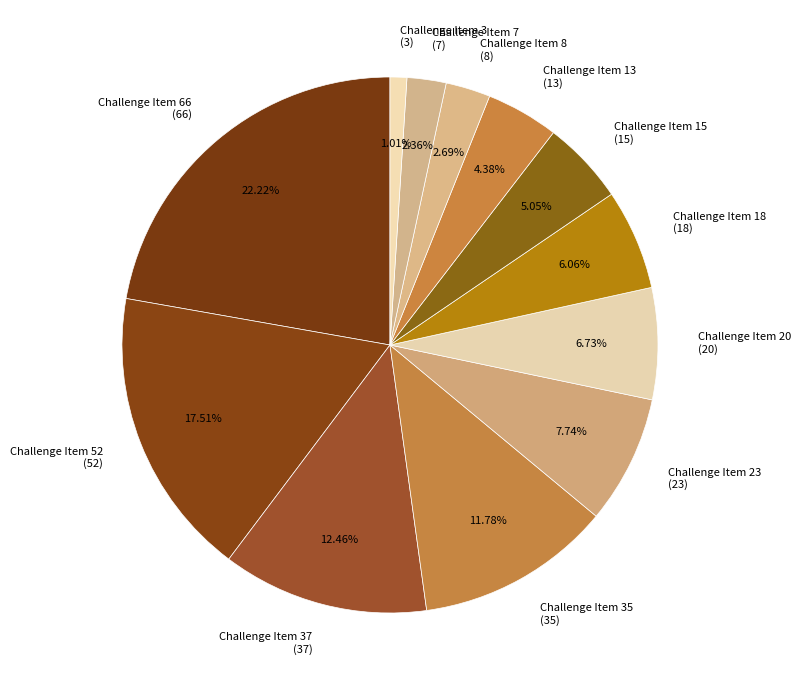

Does any single category account for the majority?

No